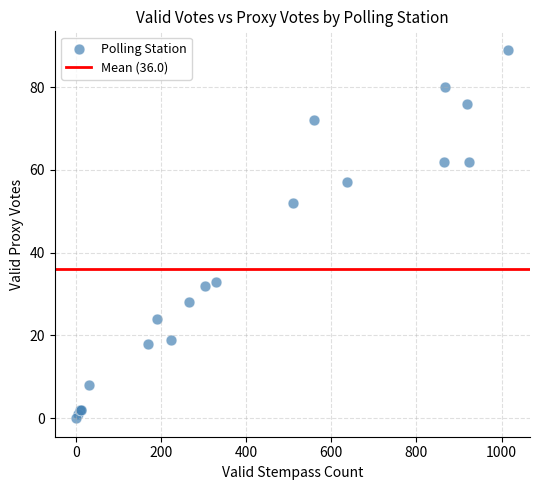

What Y value in the scatter plot is closest to 44?

52